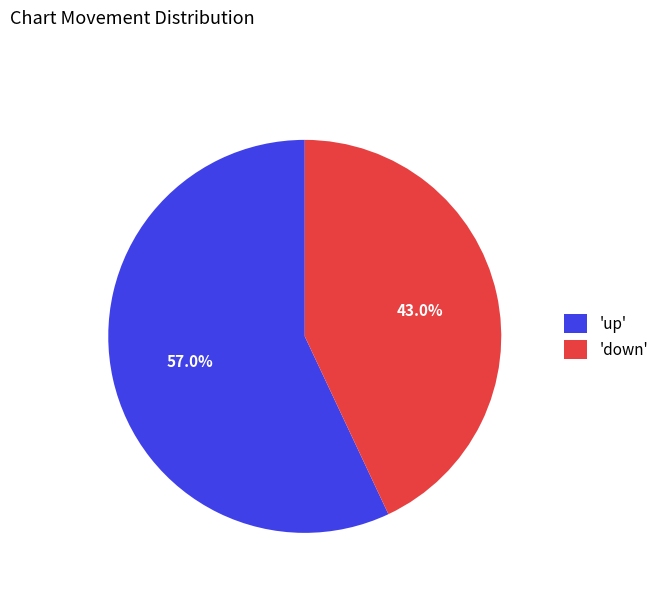

Approximately how many times larger is the value at 'down' compared to 'up'?

0.8